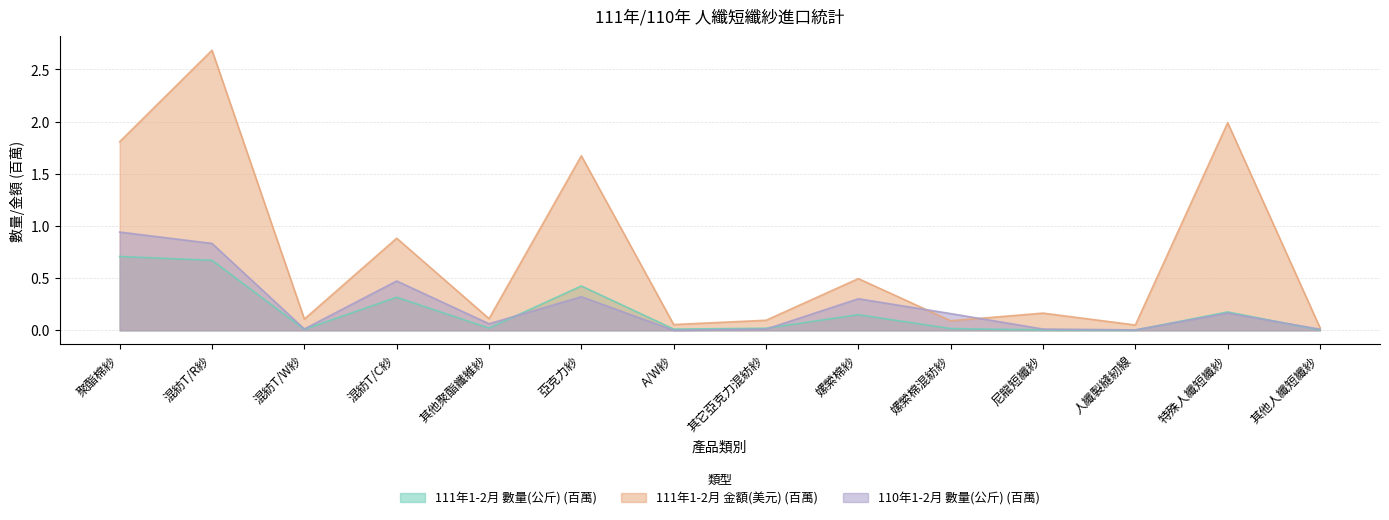

In 110年1-2月 數量(公斤), how many points are higher than both neighbors (excluding endpoints)?

4